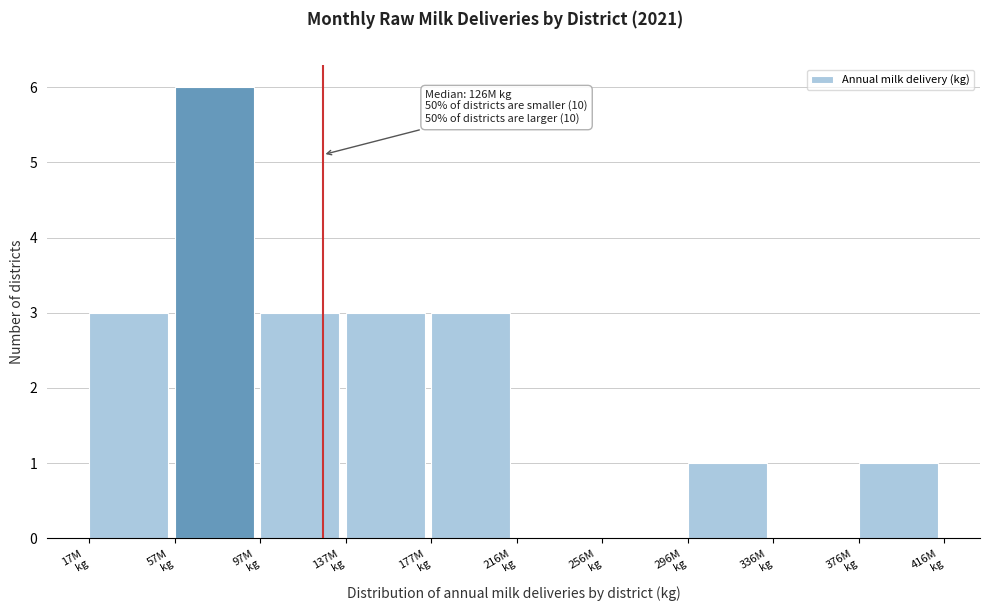

What is the maximum value shown in the chart?

6